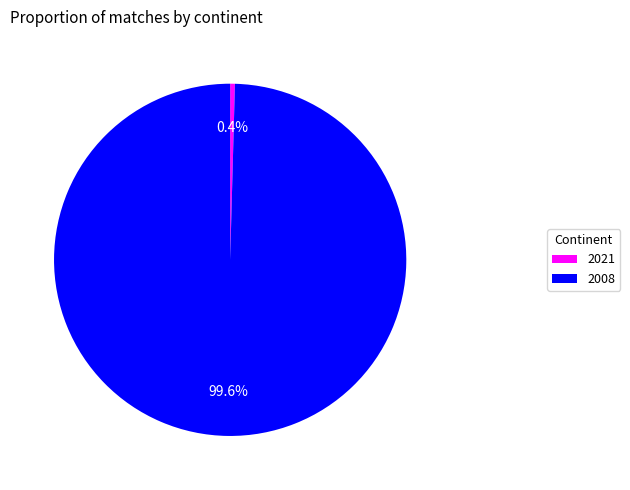

Which category accounts for the majority?

2008